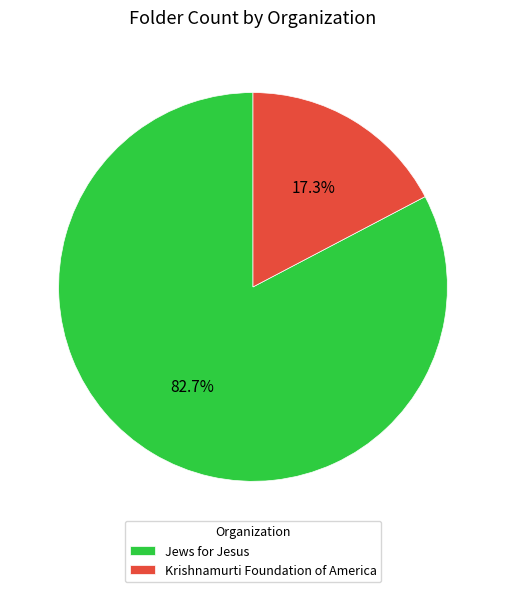

How many segments does this pie chart have?

2